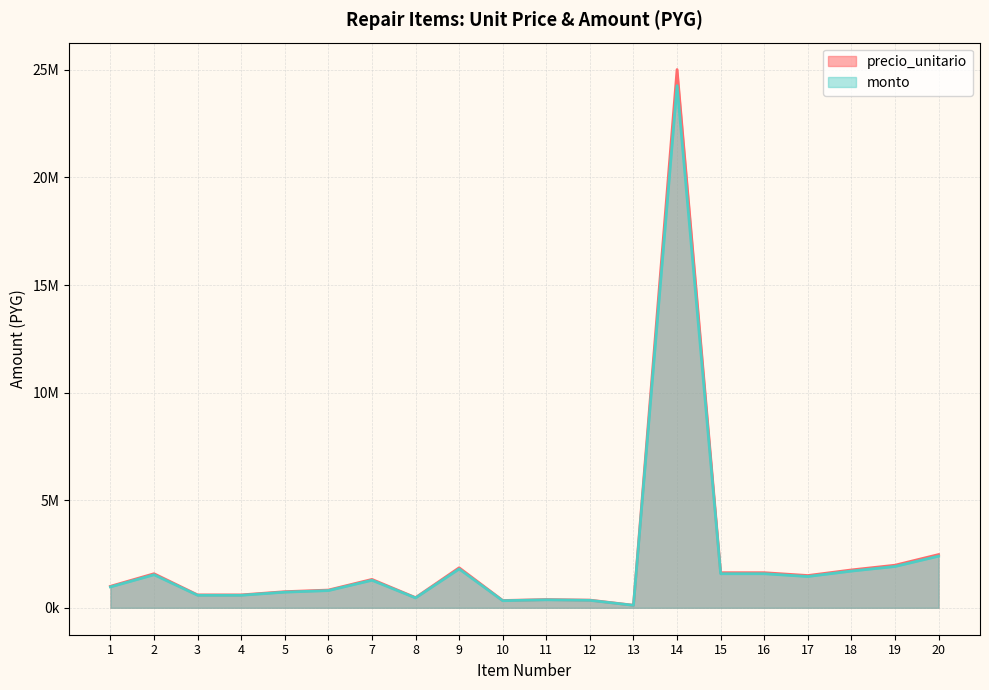

True or false: precio_unitario and monto cross at least once.

False